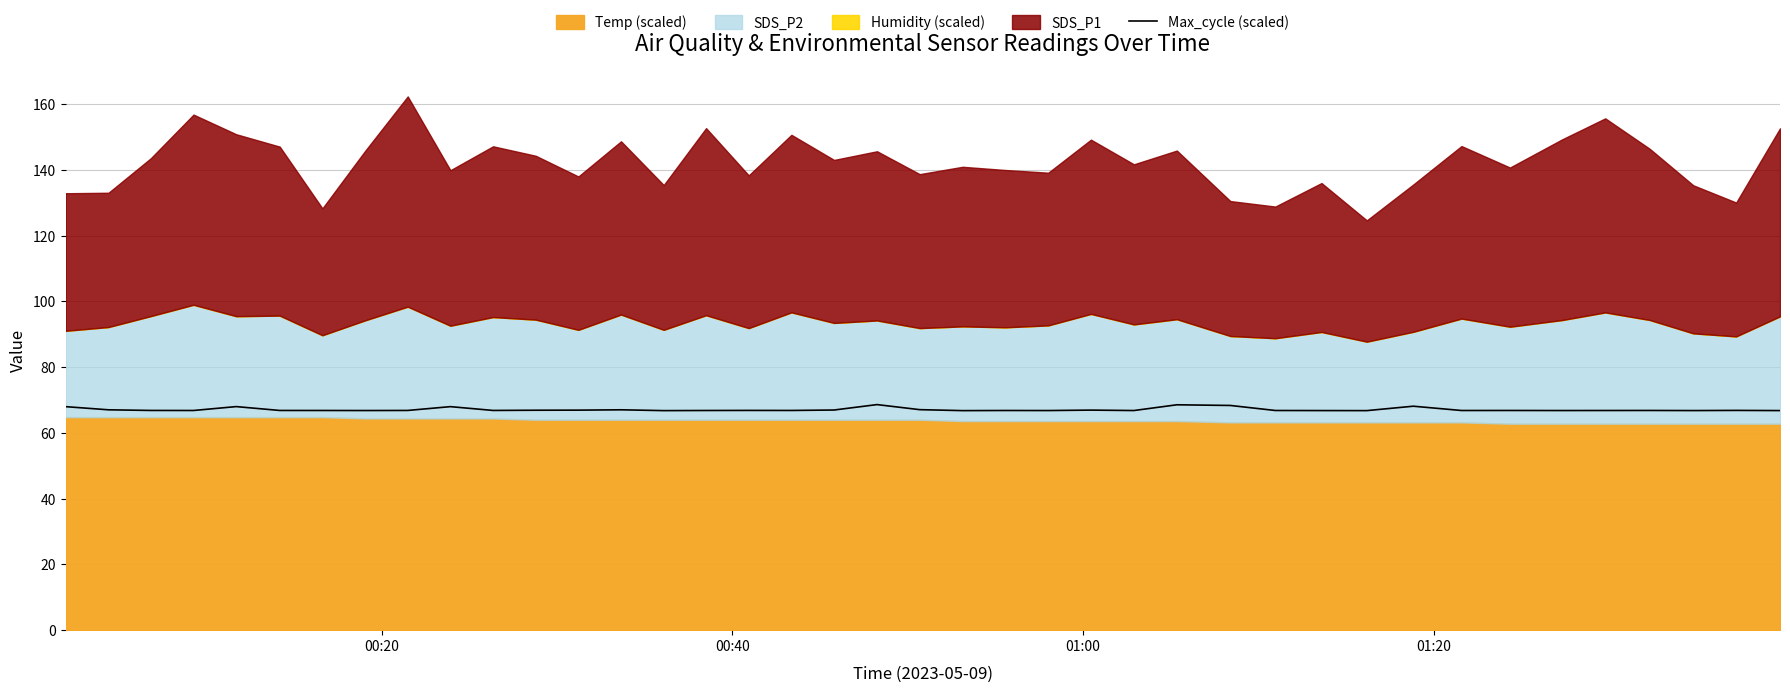

What is the maximum value for Max_cycle (scaled)?

68.6